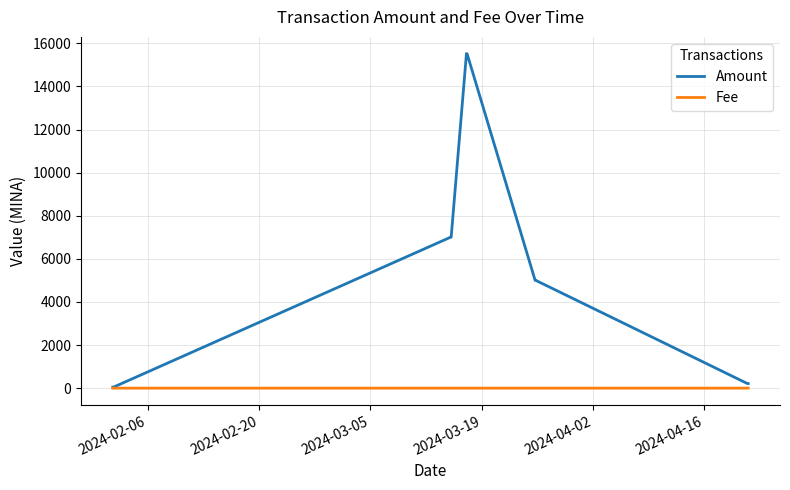

Rank the series by their average value, from highest to lowest.

Amount, Fee